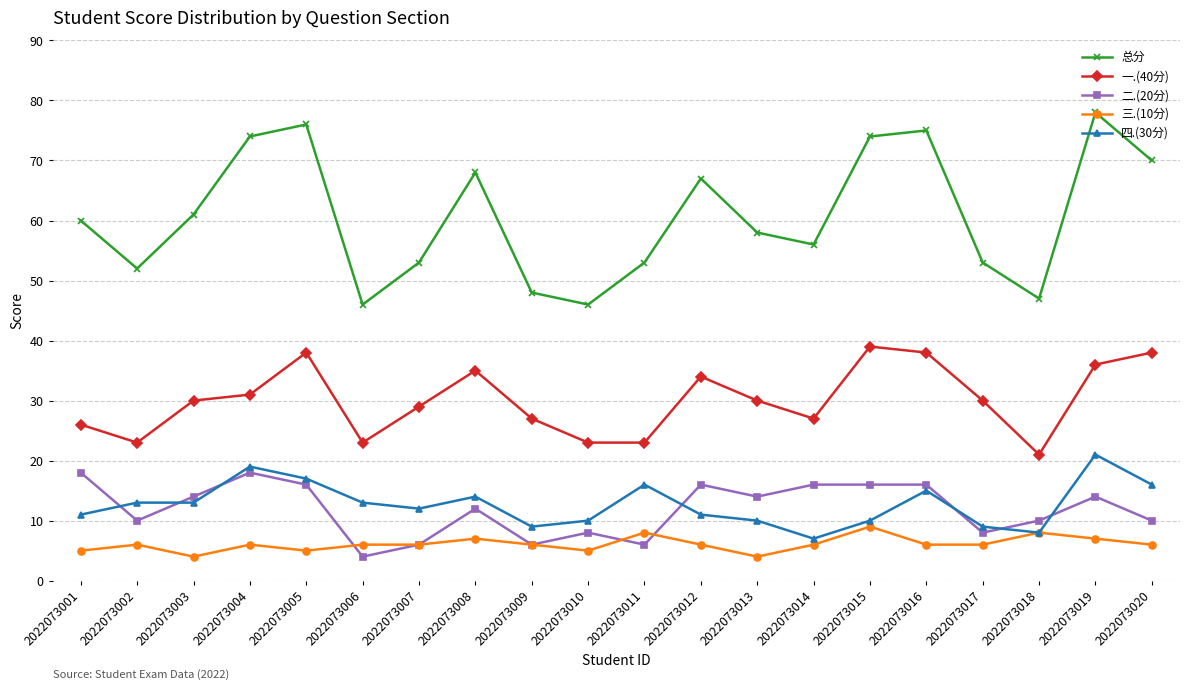

How many categories are shown in the chart?

20